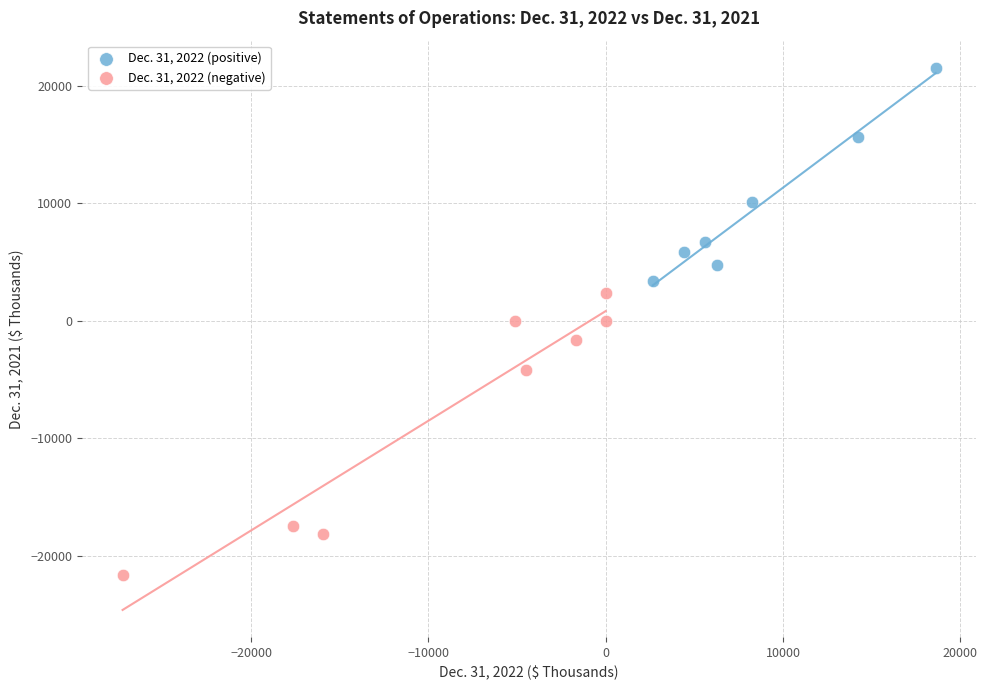

Which series contains the lowest Y value?

Dec. 31, 2022 (negative)